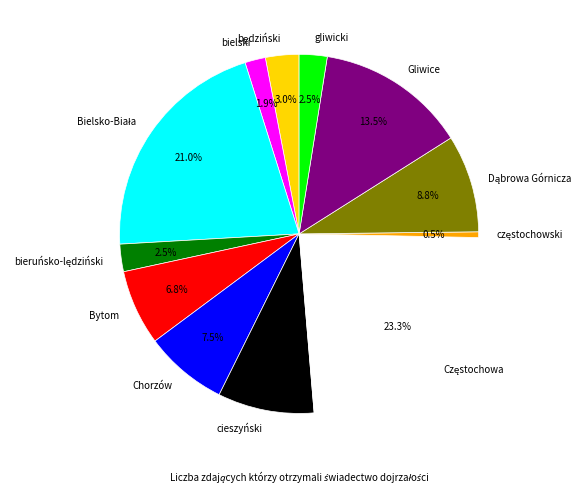

Does Chorzów account for over 50% of the chart?

No